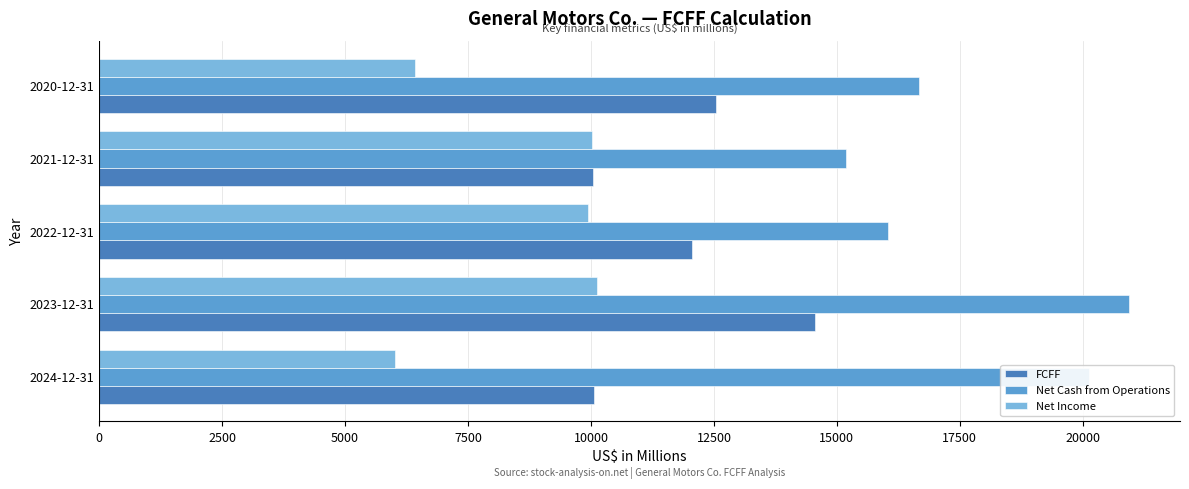

Which series has the largest total across all categories?

Net Cash from Operations